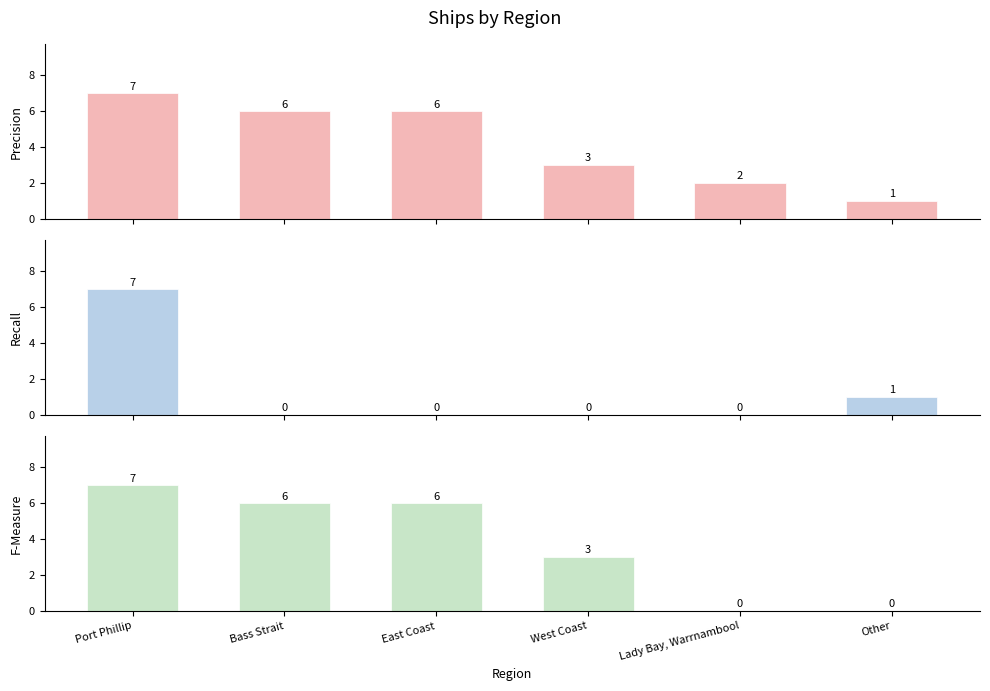

Which has a higher value, East Coast or Port Phillip?

Port Phillip